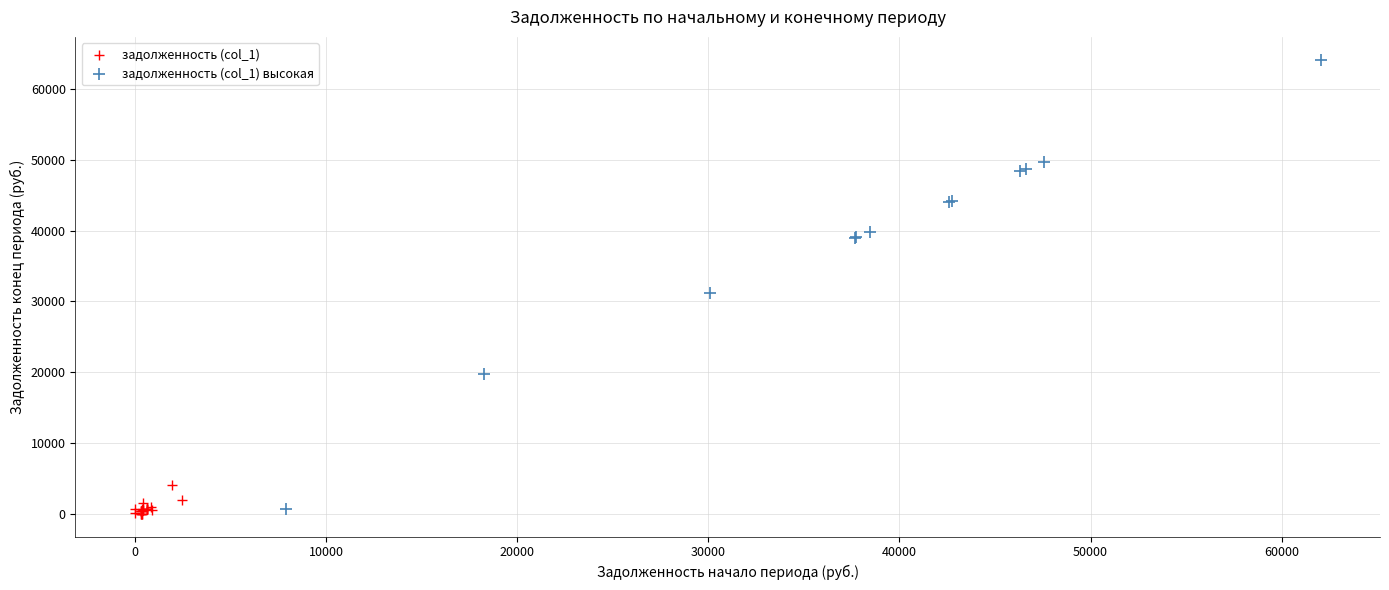

Which series contains the lowest Y value?

задолженность (col_1)